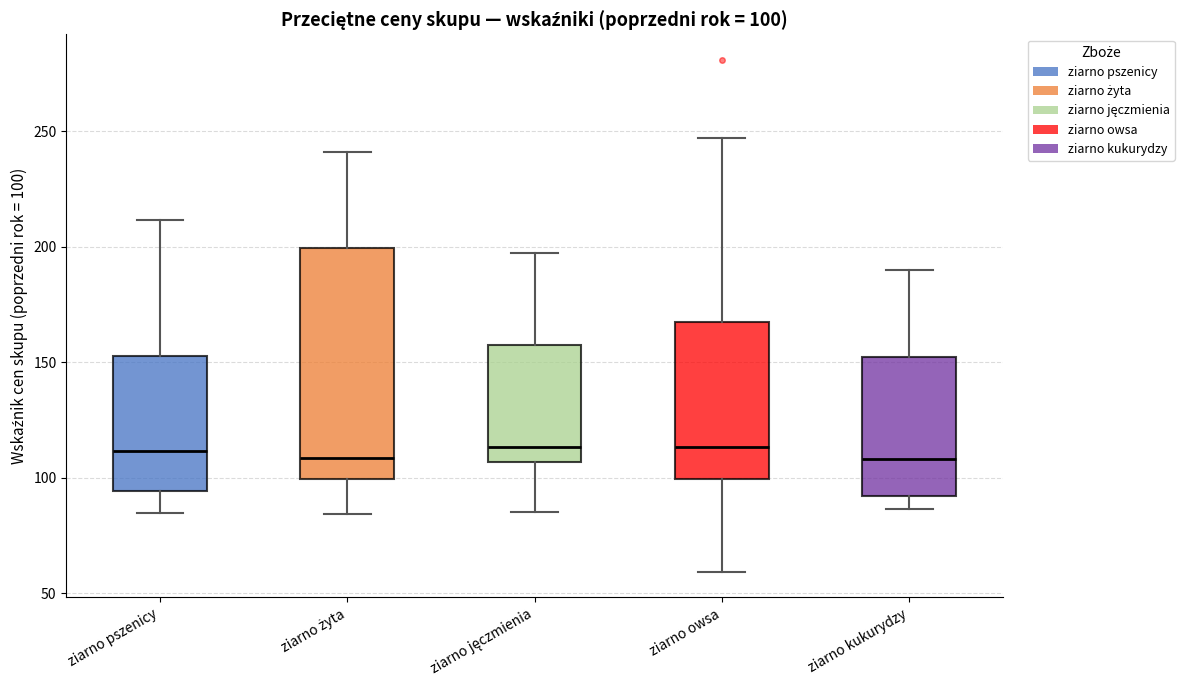

Comparing the boxes themselves (not the whiskers), which one is the tallest?

ziarno żyta